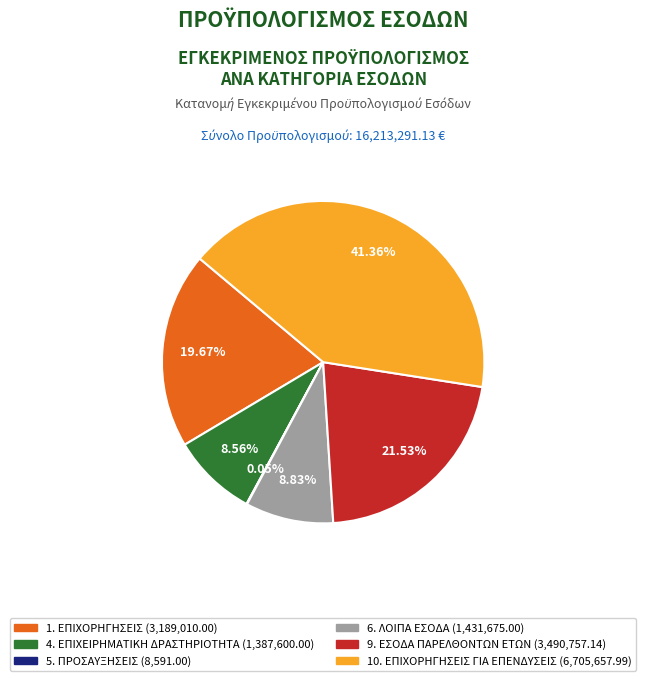

Does any single category account for the majority?

No